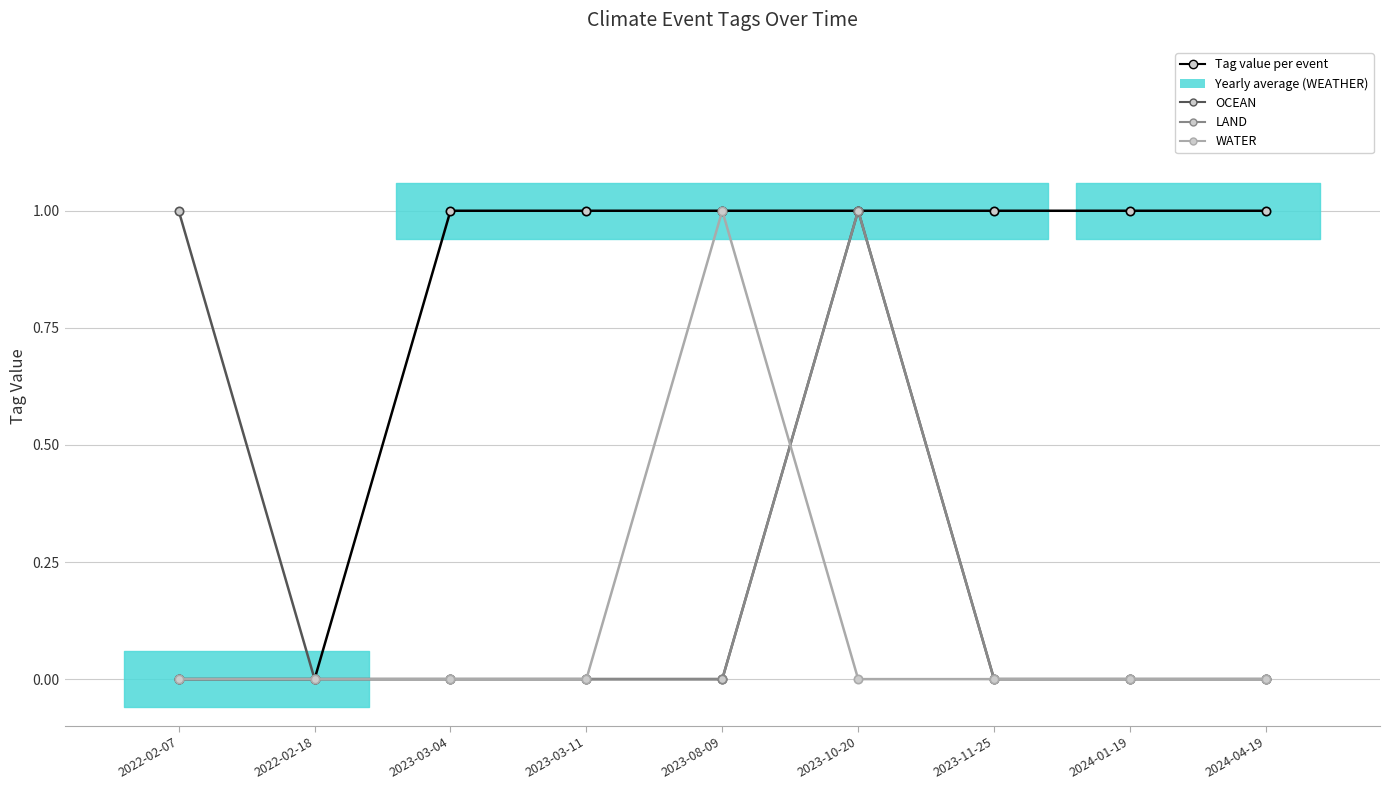

What is the difference between the OCEAN values at 2024-01-19 and 2023-10-20?

1